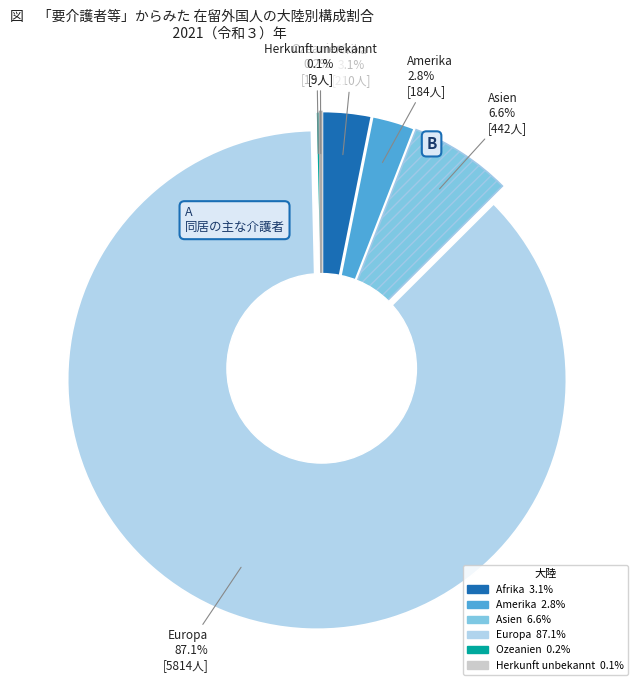

What is the smallest slice in the pie chart?

Herkunft unbekannt